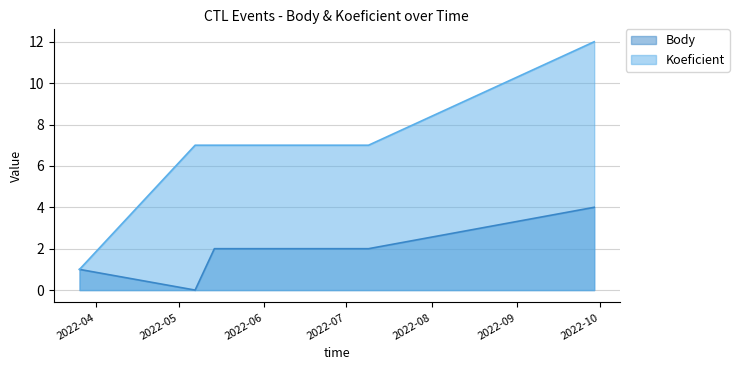

What is the value of the Body point at the 6th from the left?

4